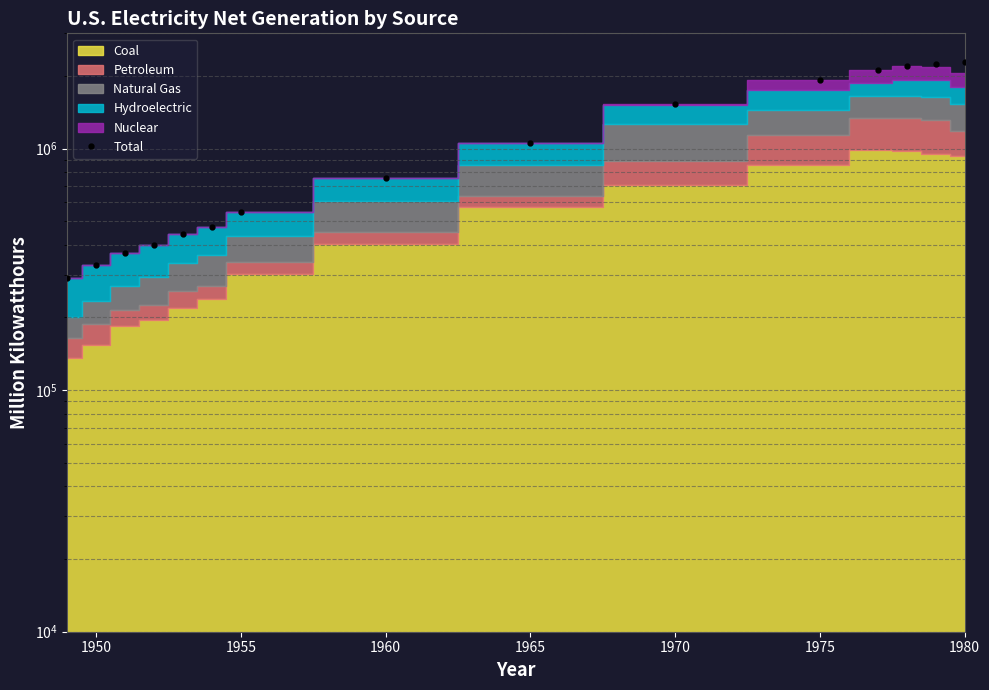

How many lines are shown in the chart?

1